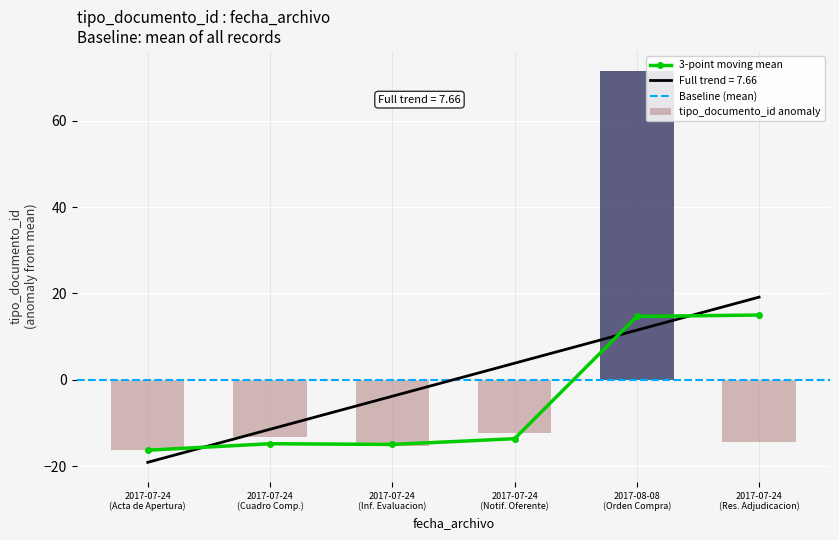

Read the value at 2017-07-24 (Notif. Oferente).

-12.3